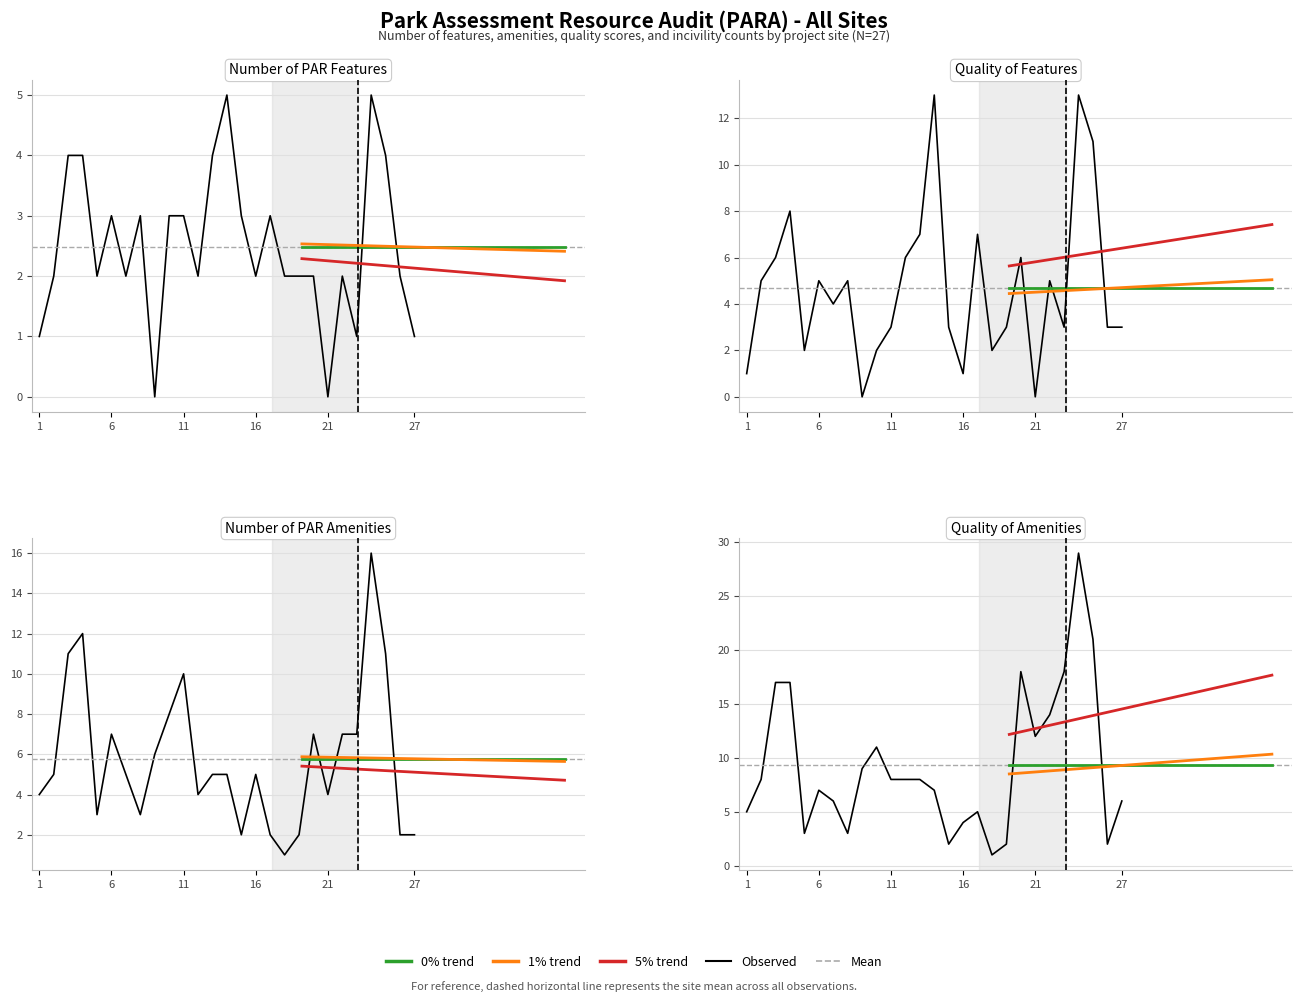

What is the average value of the 1% growth series?

9.4